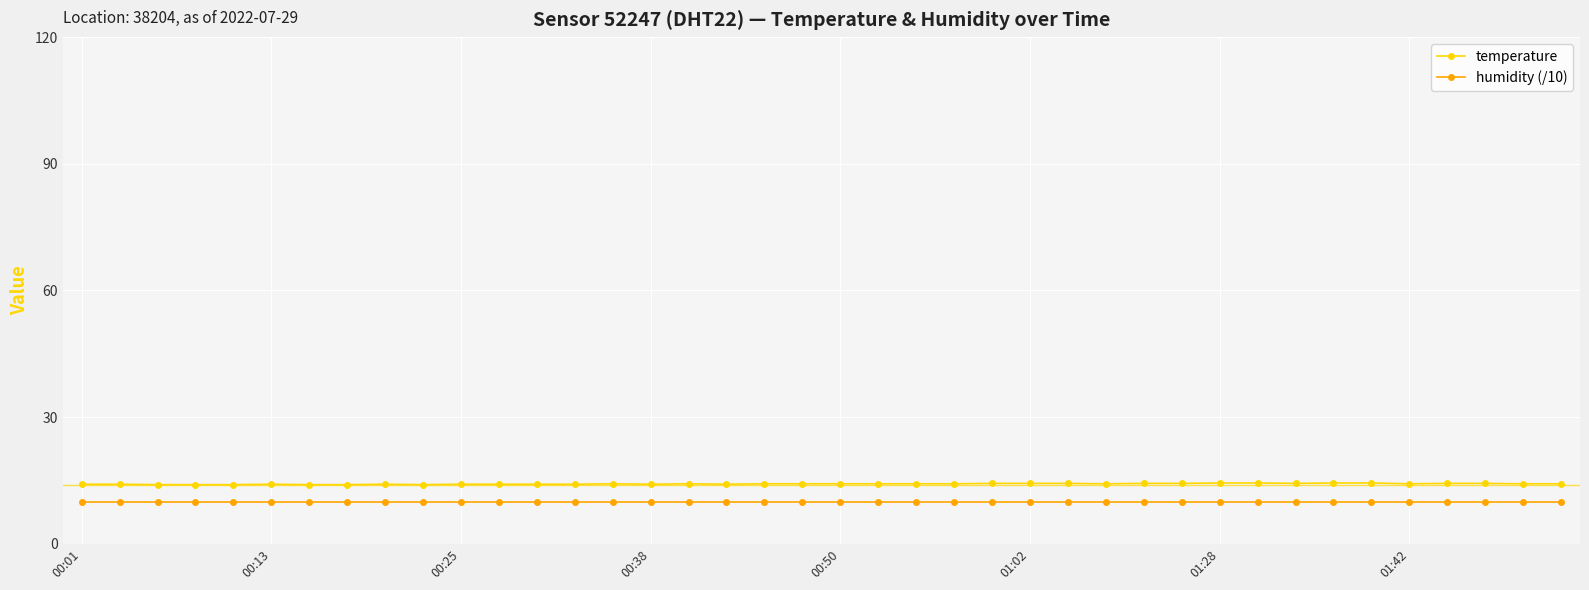

What is the greatest value displayed?

14.4